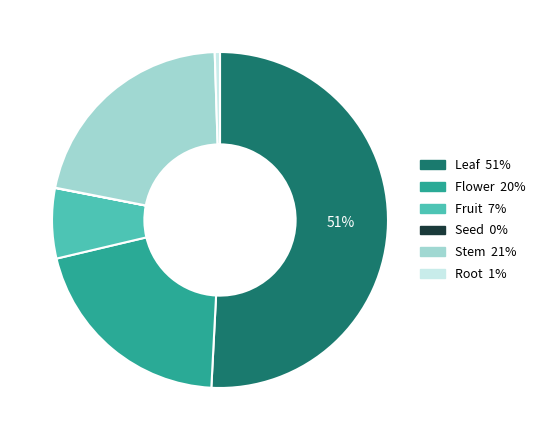

True or false: Stem accounts for 29% of the total.

False